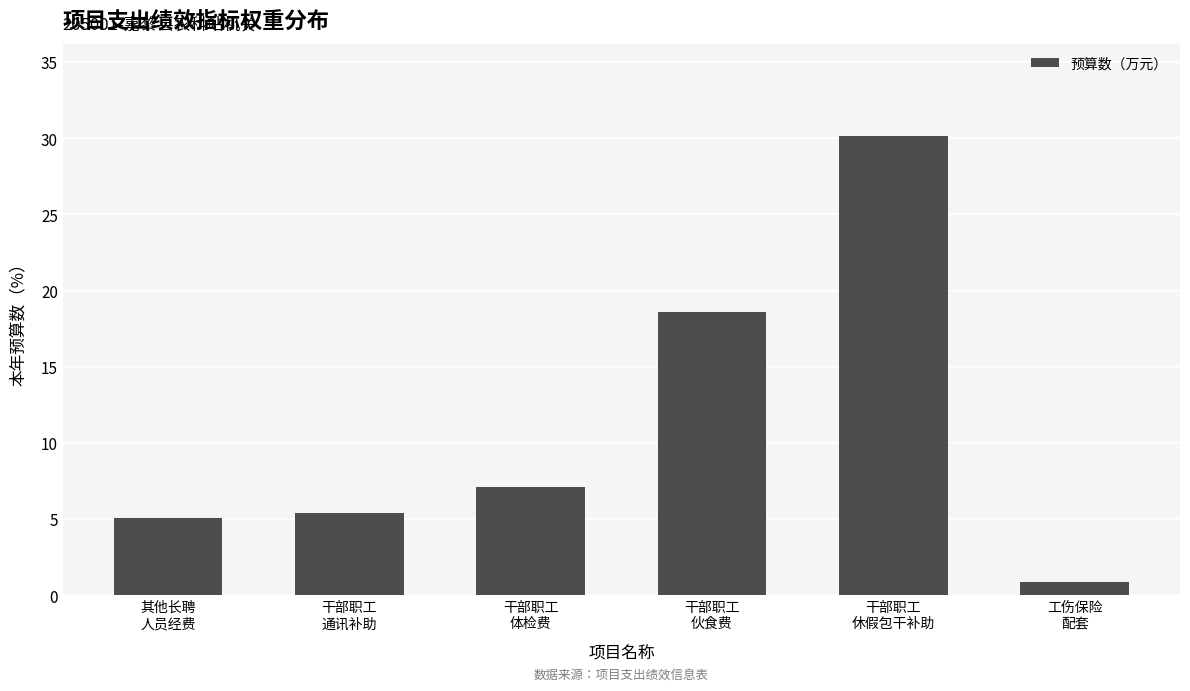

What is the label of the 5th bar from the right?

干部职工
通讯补助